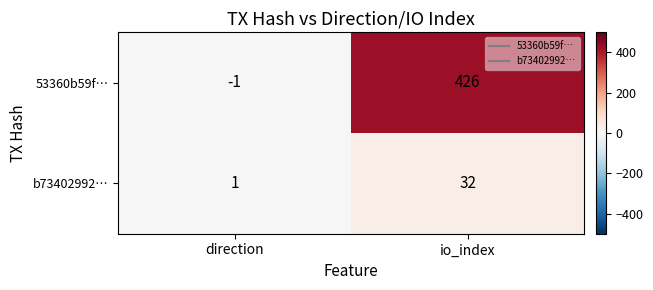

Rank the series by their maximum value, from highest to lowest.

53360b59f…, b73402992…